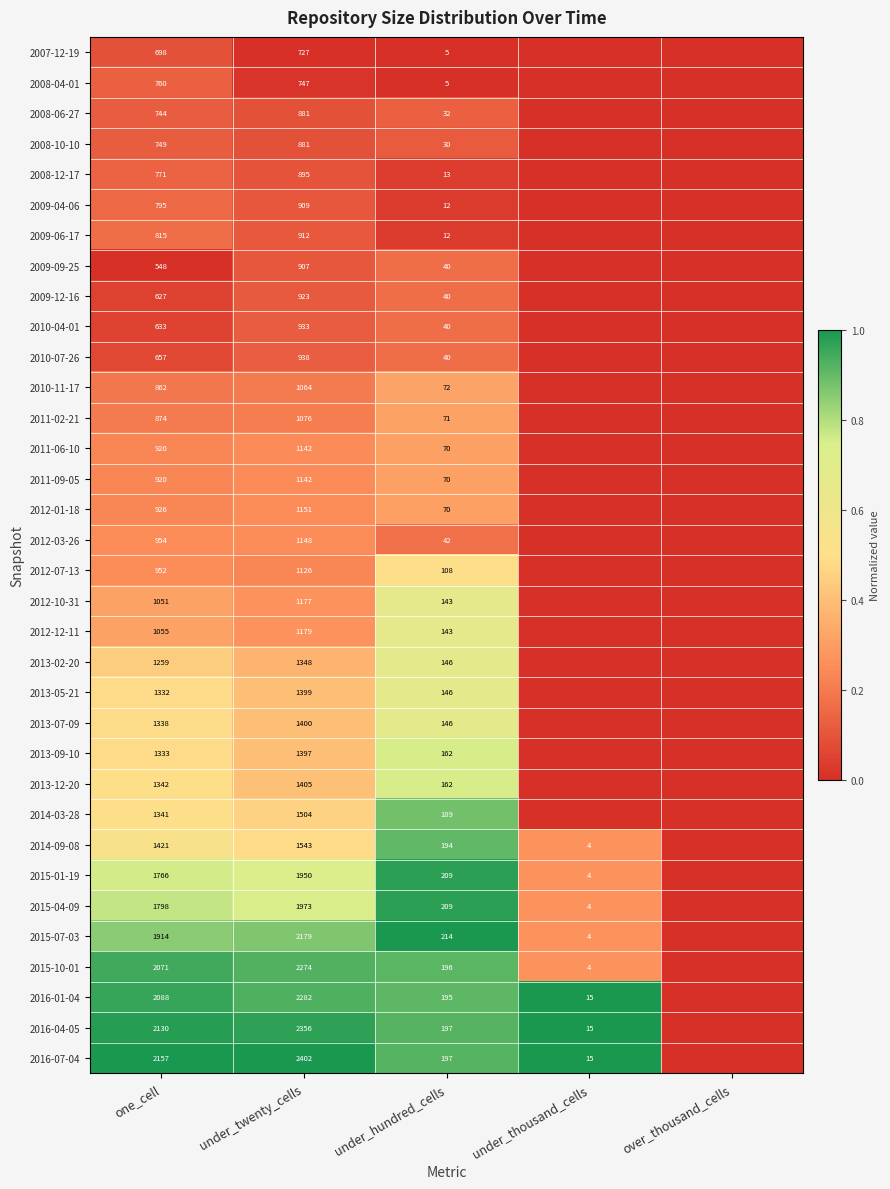

What is the difference between the highest and lowest values at under_twenty_cells?

1675